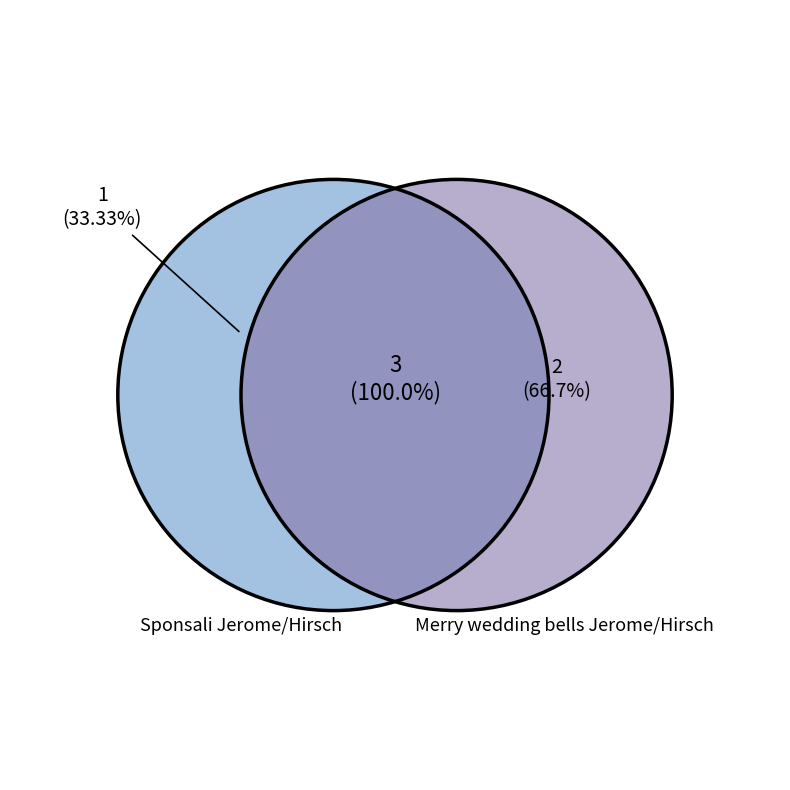

What is the largest slice in the pie chart?

Merry wedding bells Jerome/Hirsch